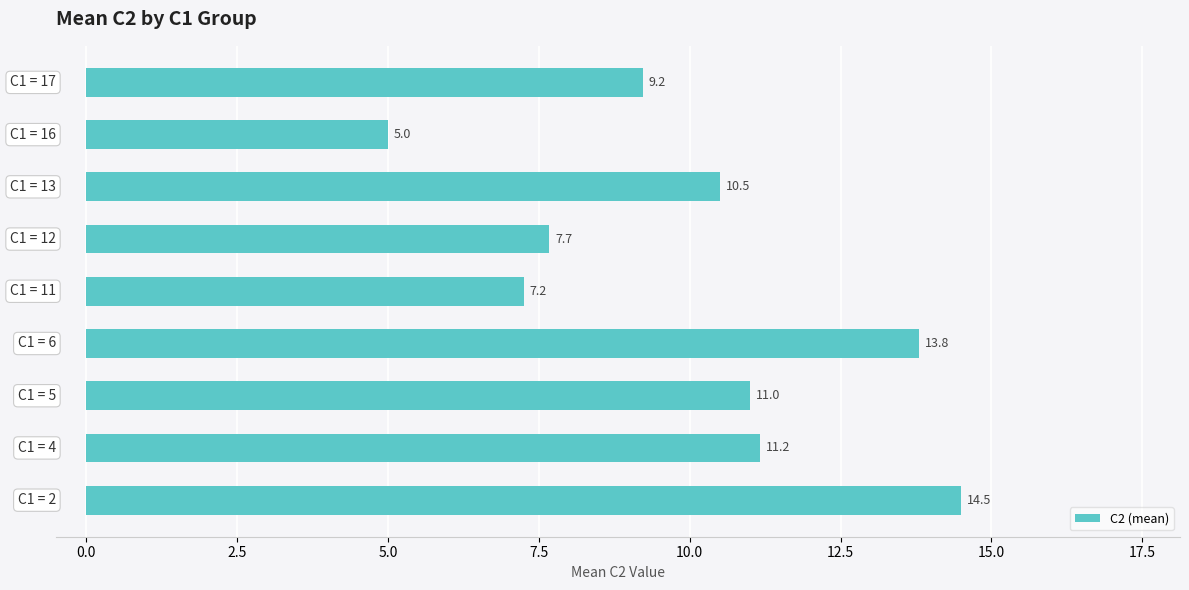

What is the maximum value shown in the chart?

14.5